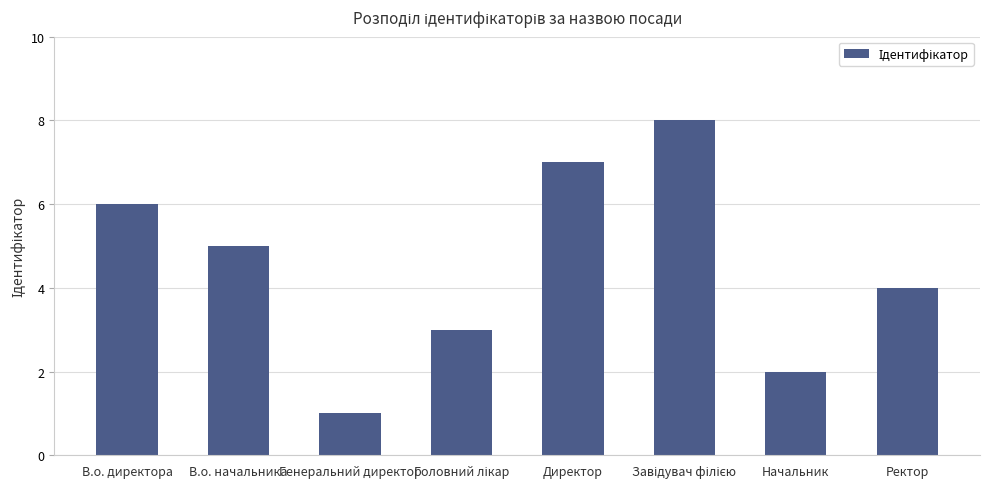

What is the greatest value displayed?

8